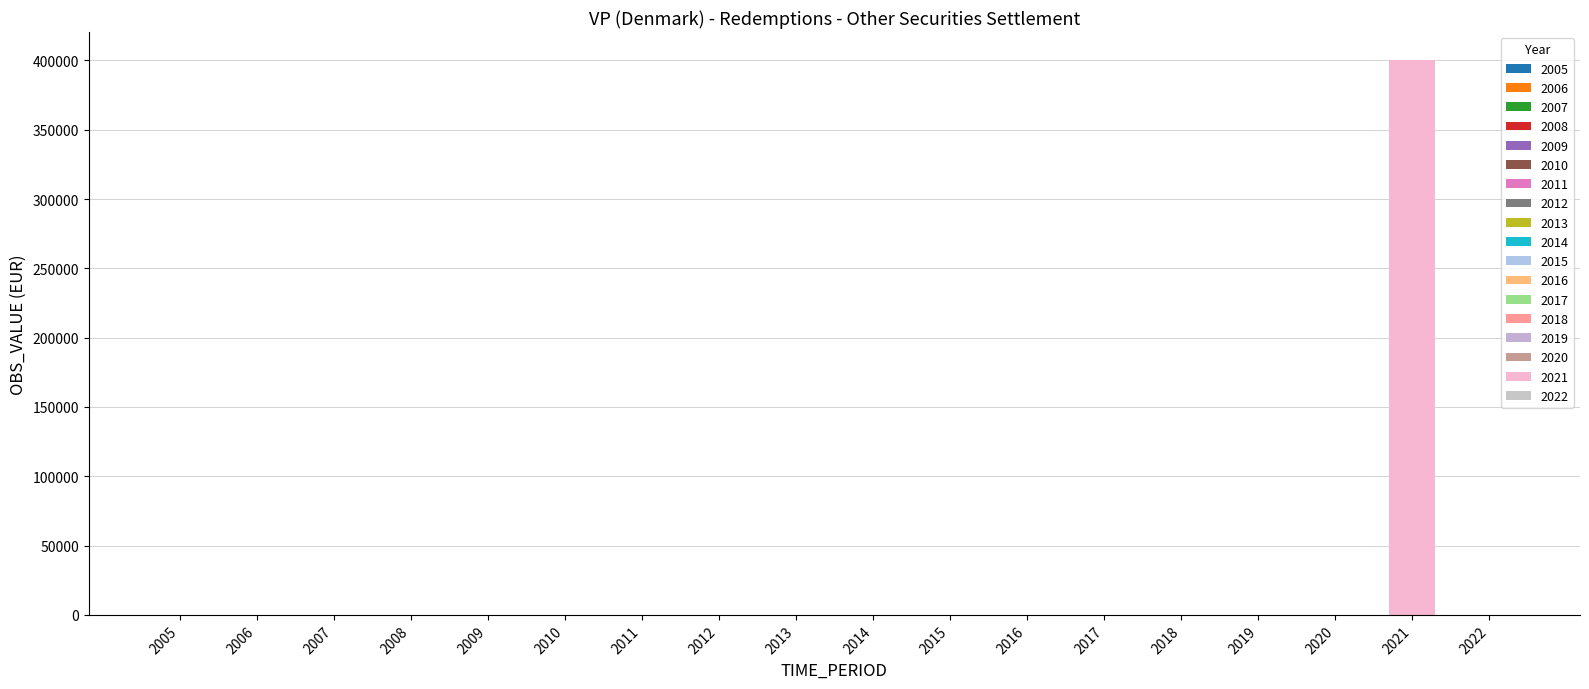

What is the value of the 16th bar from the left?

8.5